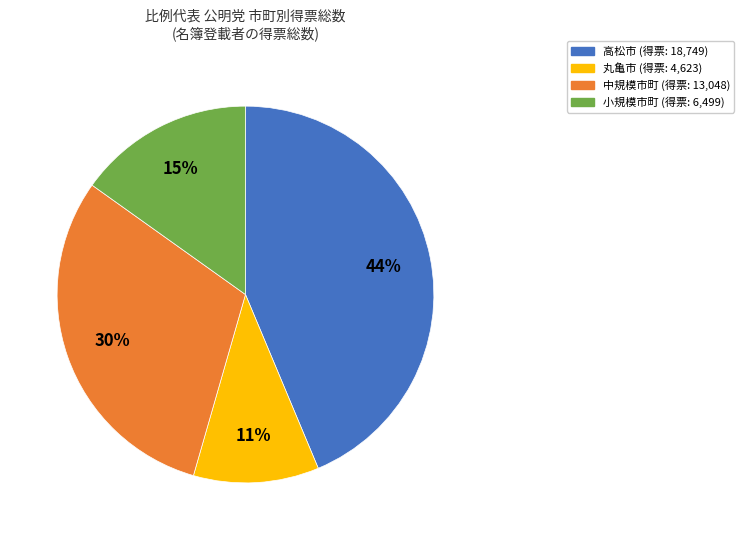

To the nearest percent, what is the average slice percentage?

25%